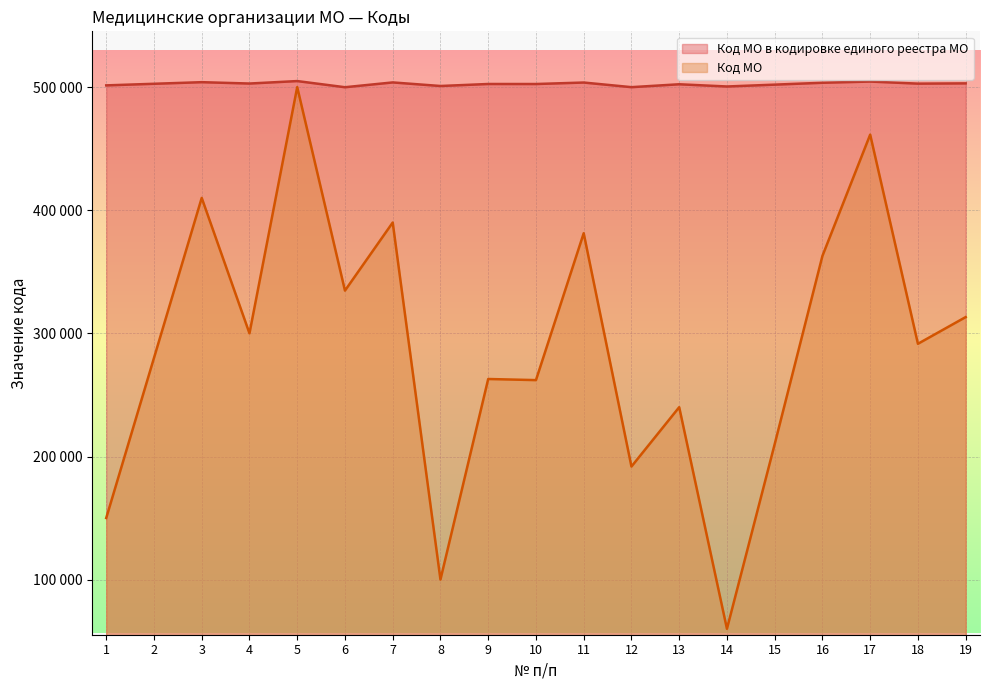

What is the lowest value of the Код МО в кодировке единого реестра МО series?

500002